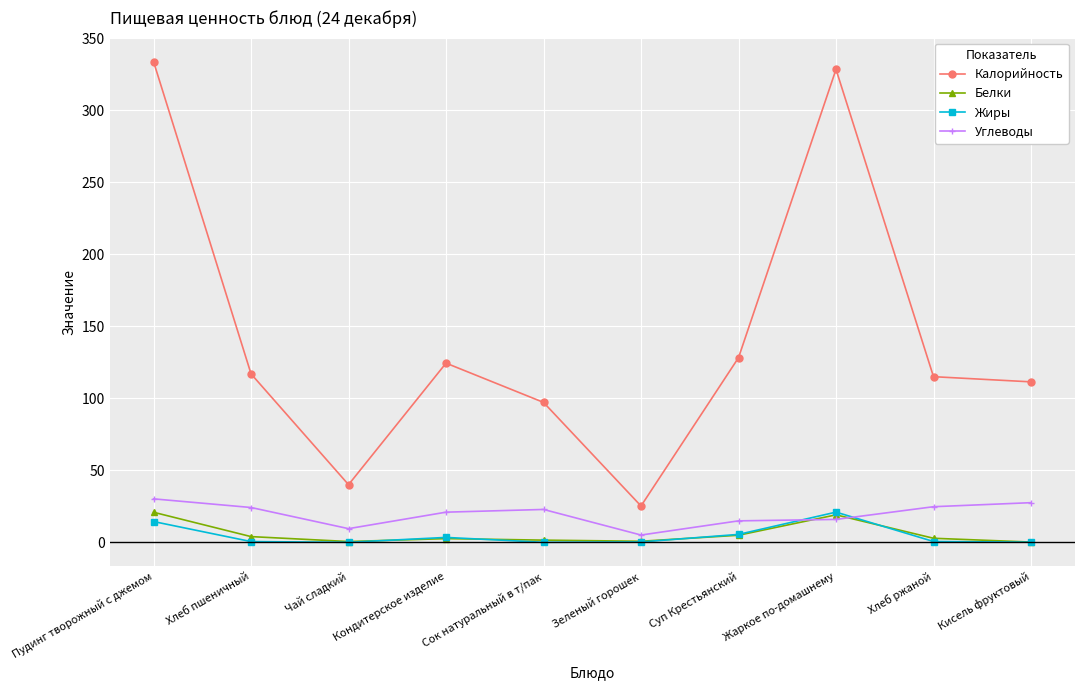

What is the difference between the second highest and minimum values in the Белки series?

18.9